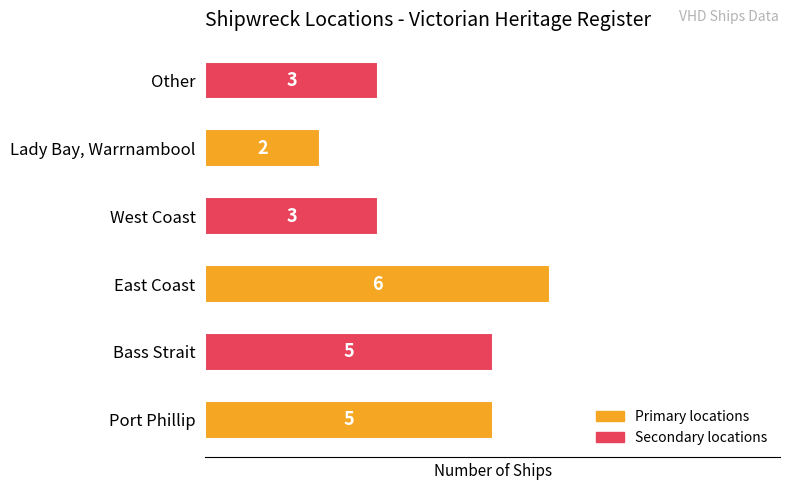

Does the chart contain stacked bars?

No